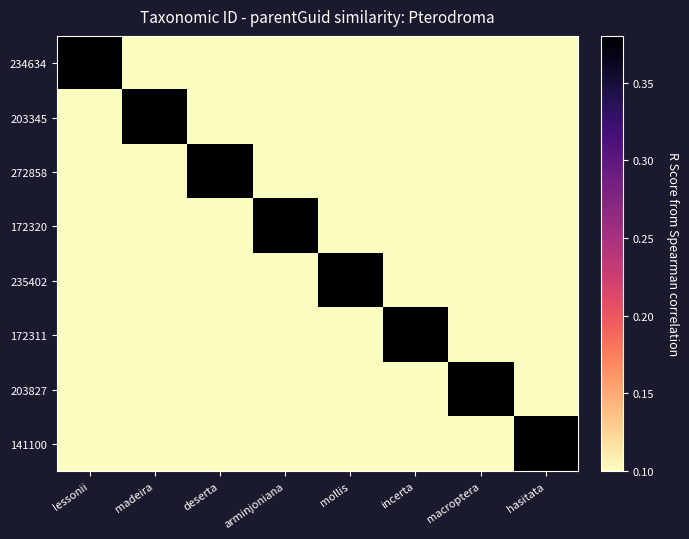

Which series has the widest spread of values?

234634